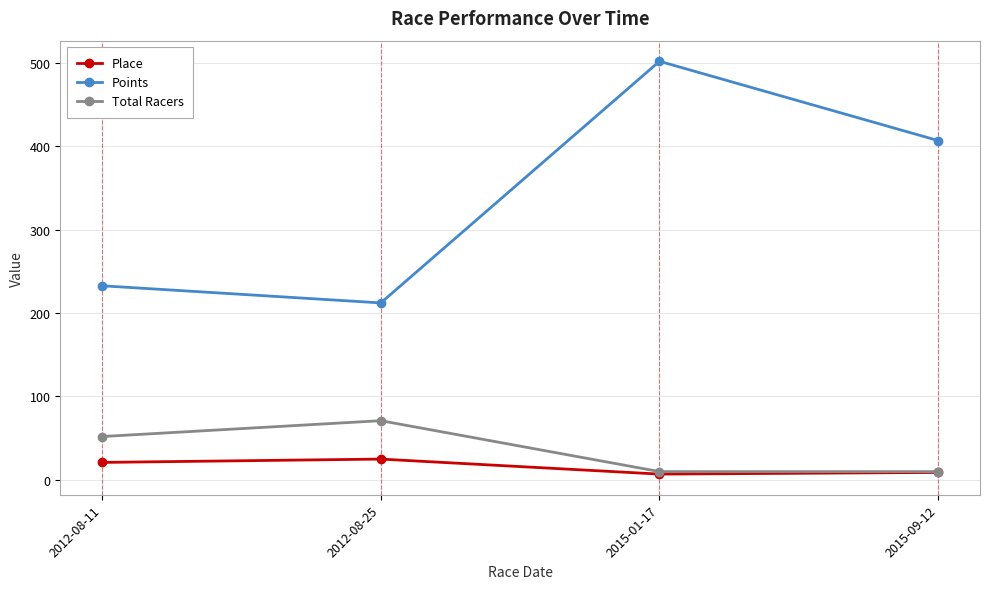

What is the label of the 4th point from the right?

2012-08-11